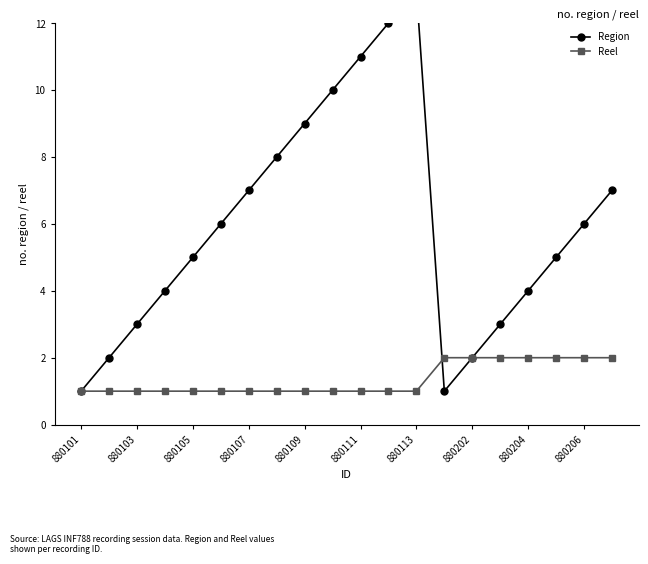

Which series has the widest spread of values?

Region